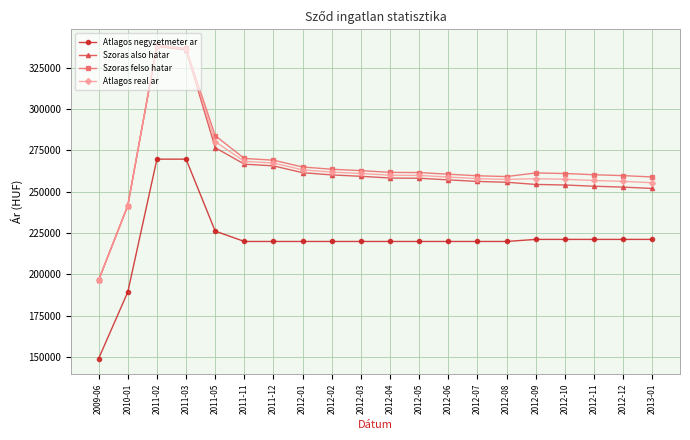

Is the value of Szoras felso hatar at 2012-12 greater than the value of Atlagos real ar at 2010-01?

Yes